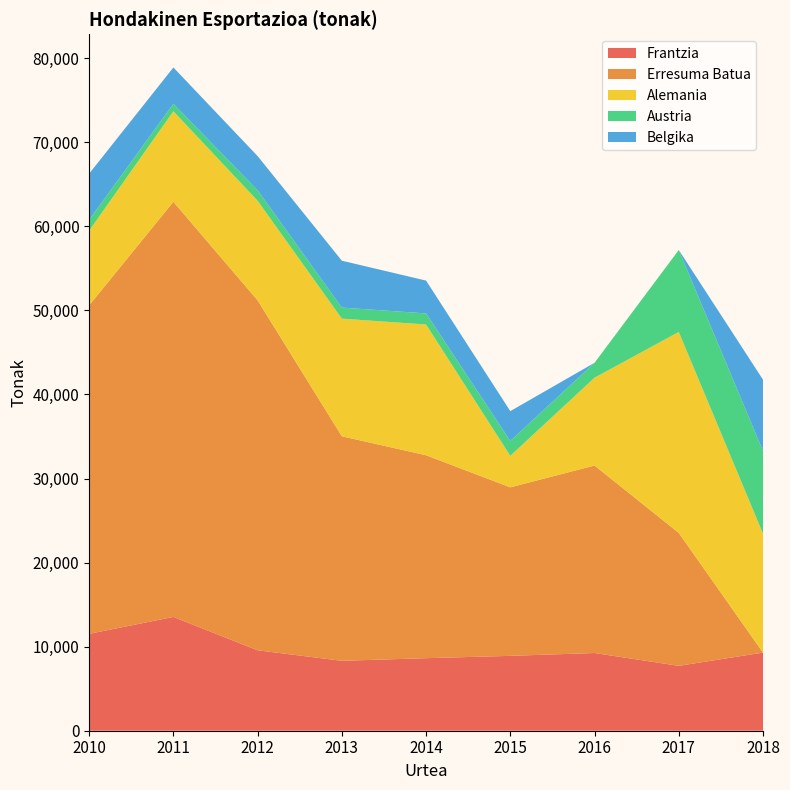

Reading right to left, list all the values displayed in this chart.

Frantzia: 2018=9294	2017=7718	2016=9245	2015=8905	2014=8629	2013=8316	2012=9568	2011=13537	2010=11524
Erresuma Batua: 2018=0	2017=15816	2016=22303	2015=20046	2014=24141	2013=26711	2012=41630	2011=49386	2010=39080
Alemania: 2018=14146	2017=23904	2016=10445	2015=3750	2014=15552	2013=13993	2012=11845	2011=10768	2010=8873
Austria: 2018=9838	2017=9749	2016=1777	2015=1770	2014=1321	2013=1316	2012=1248	2011=887	2010=1292
Belgika: 2018=8482	2017=0	2016=0	2015=3548	2014=3905	2013=5578	2012=4068	2011=4324	2010=5496